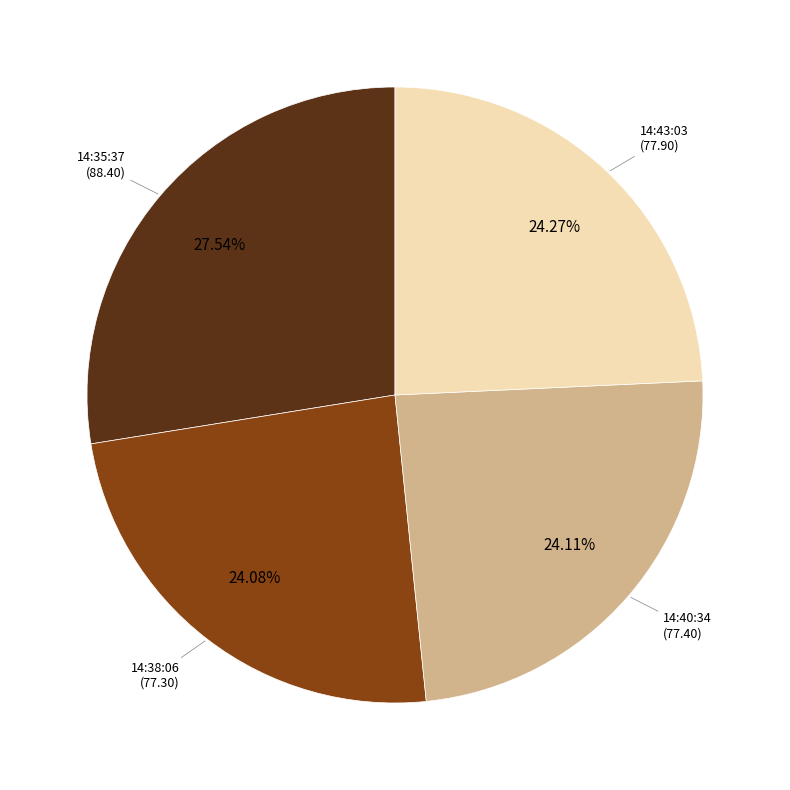

Between 14:35:37 (88.40) and 14:38:06 (77.30), which is larger?

14:35:37 (88.40)